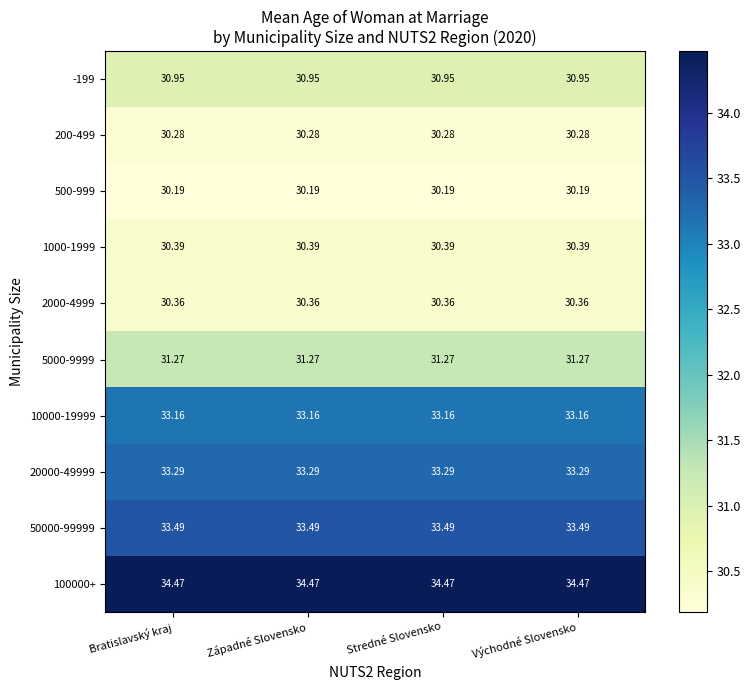

Rank the series at Západné Slovensko from highest to lowest value.

100000+, 50000-99999, 20000-49999, 10000-19999, 5000-9999, -199, 1000-1999, 2000-4999, 200-499, 500-999